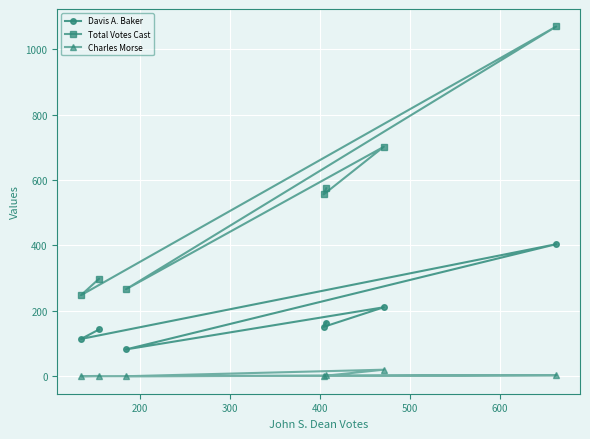

True or false: Davis A. Baker and Total Votes Cast intersect in this chart.

False